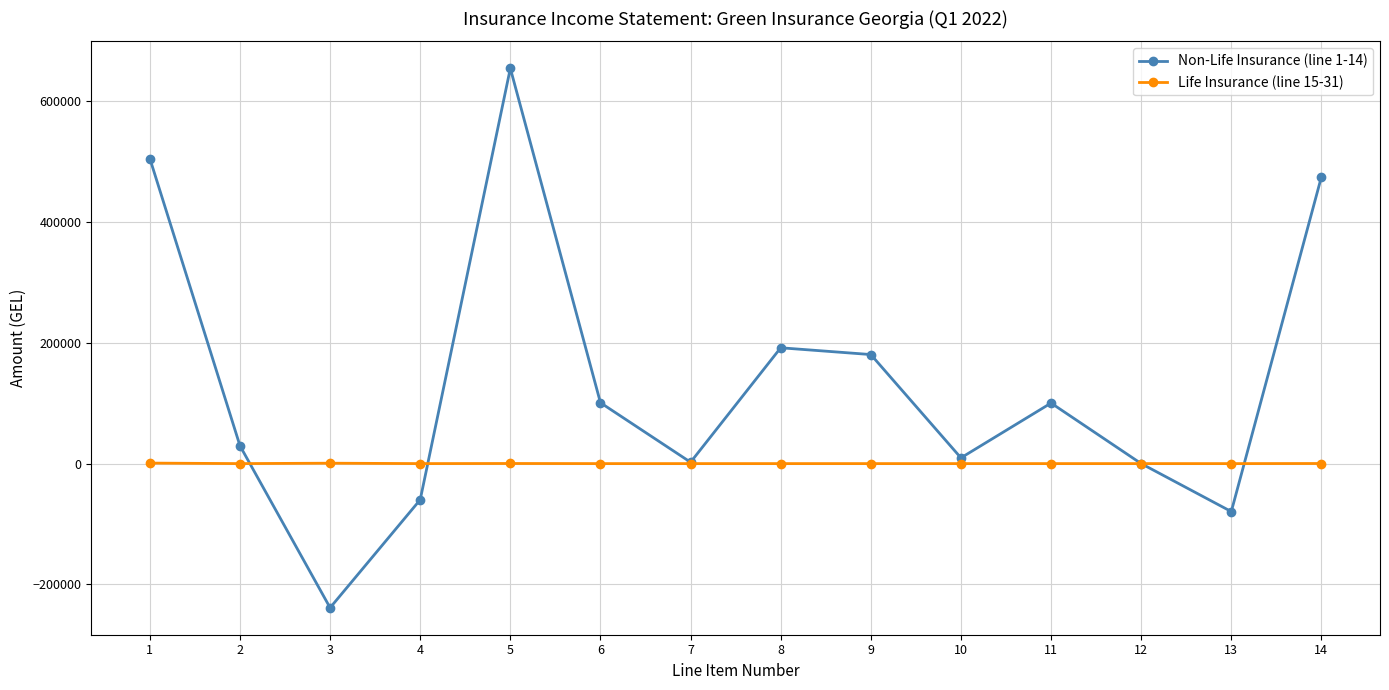

What is the smallest value displayed?

-238817.9